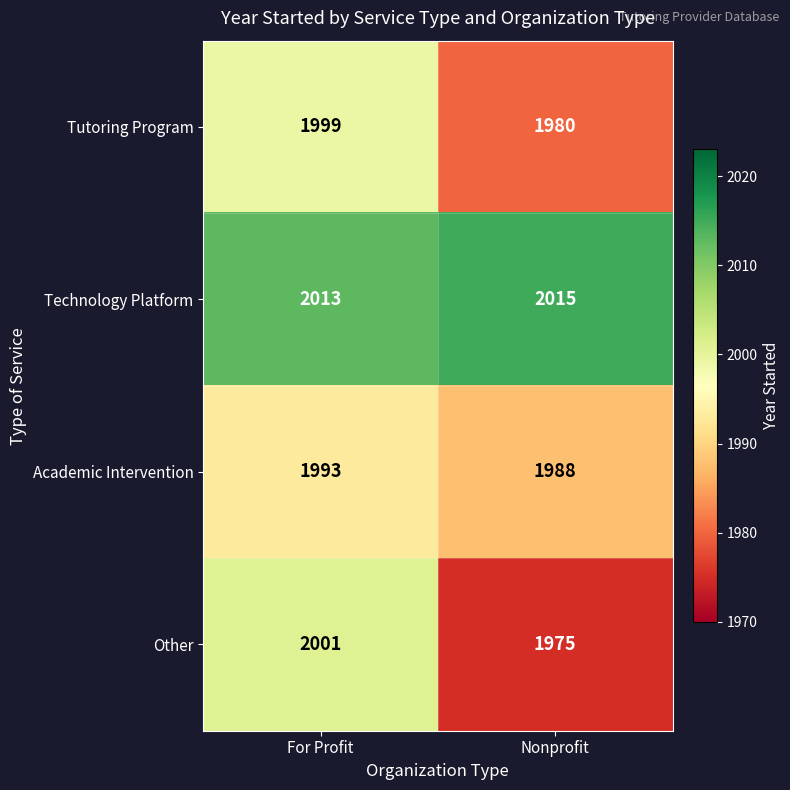

What is the smallest value displayed?

1975